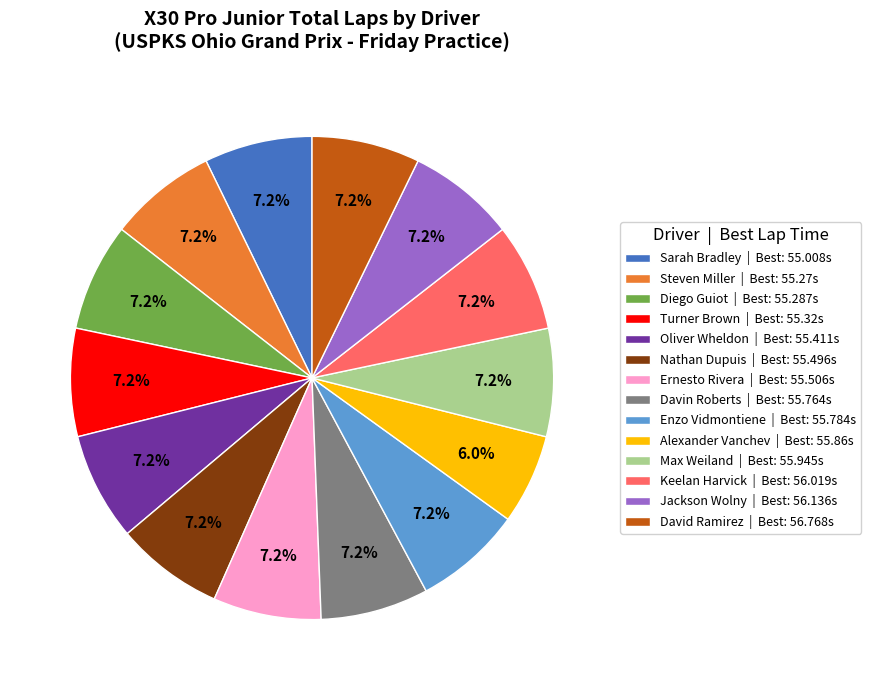

The Diego Guiot slice represents 7% of the pie. True or false?

True